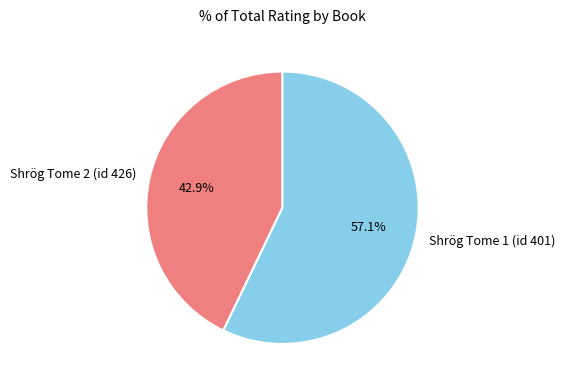

The Shrög Tome 2 (id 426) slice represents 43% of the pie. True or false?

True